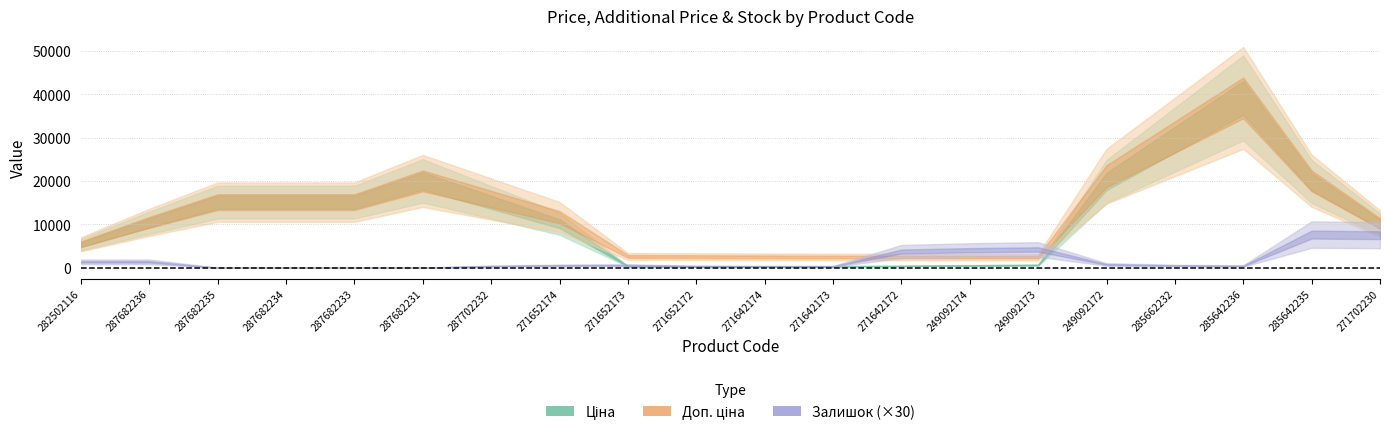

Where does the Ціна series first go above 818?

282502116